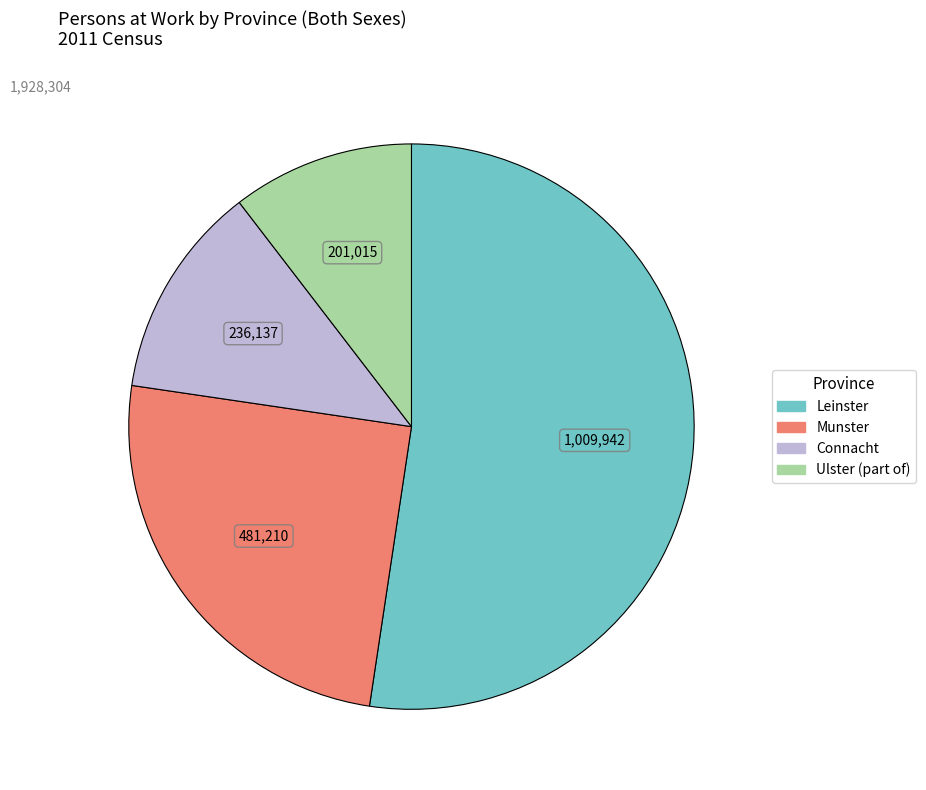

How many segments does this pie chart have?

4